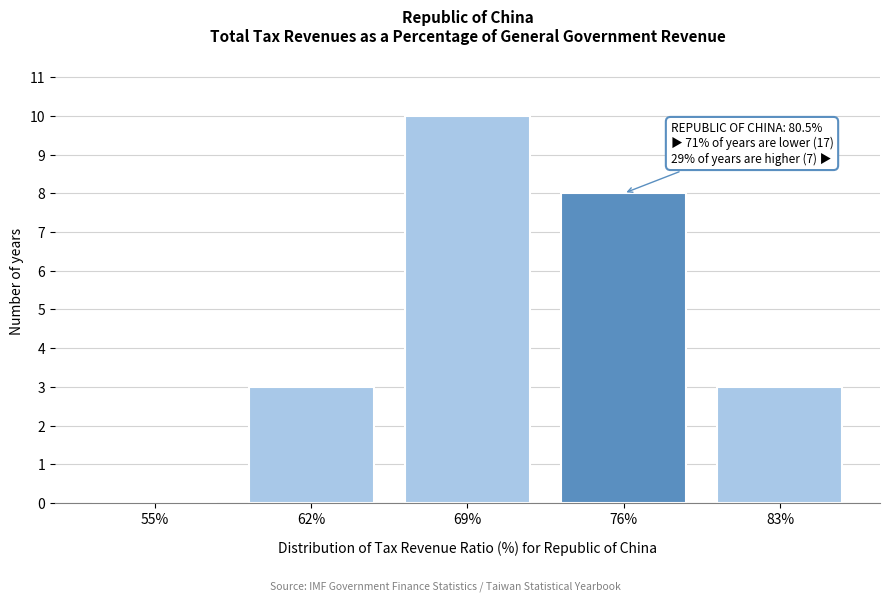

Reading right to left, extract all data points from this chart.

83%=3	76%=8	69%=10	62%=3	55%=0